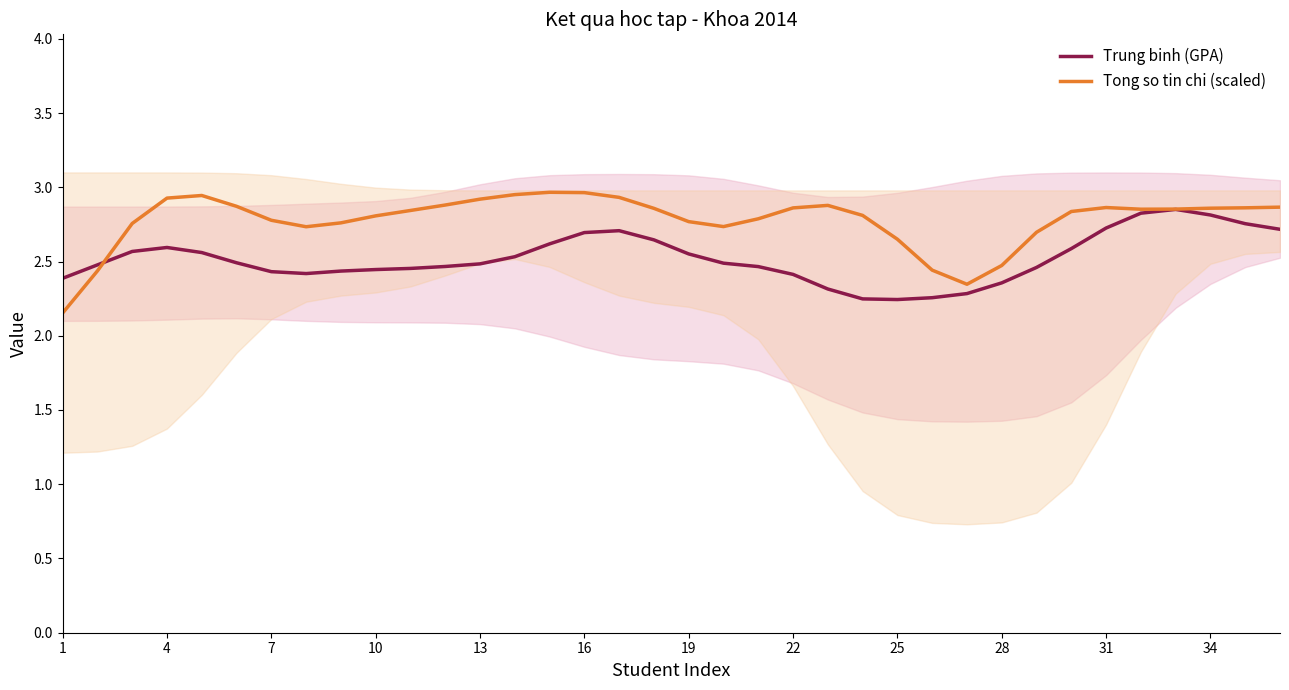

Is it true that Tong so tin chi (scaled) equals 4.9 at 34?

False